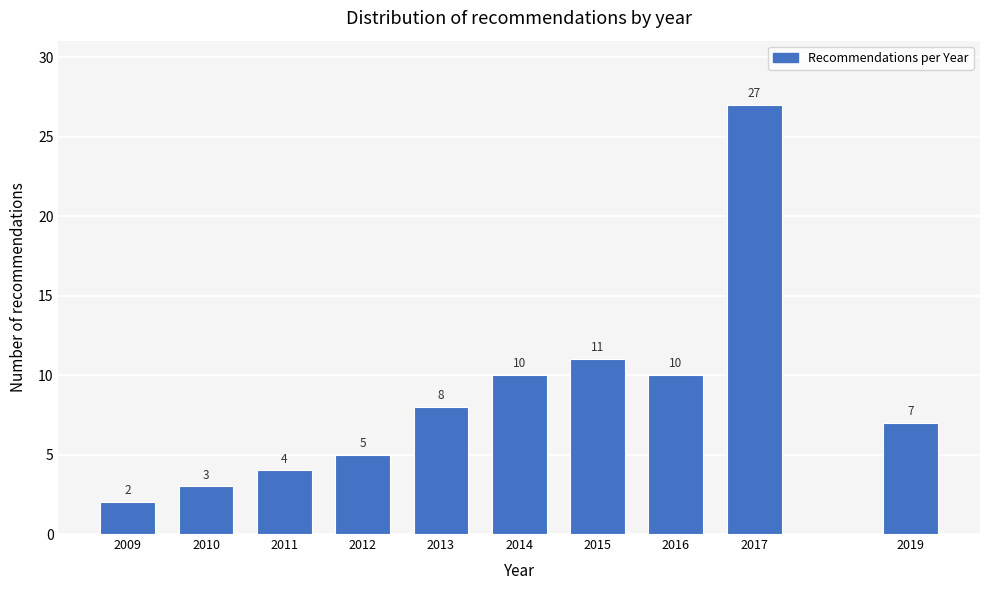

Reading left to right, extract all data points from this chart.

2	3	4	5	8	10	11	10	27	7